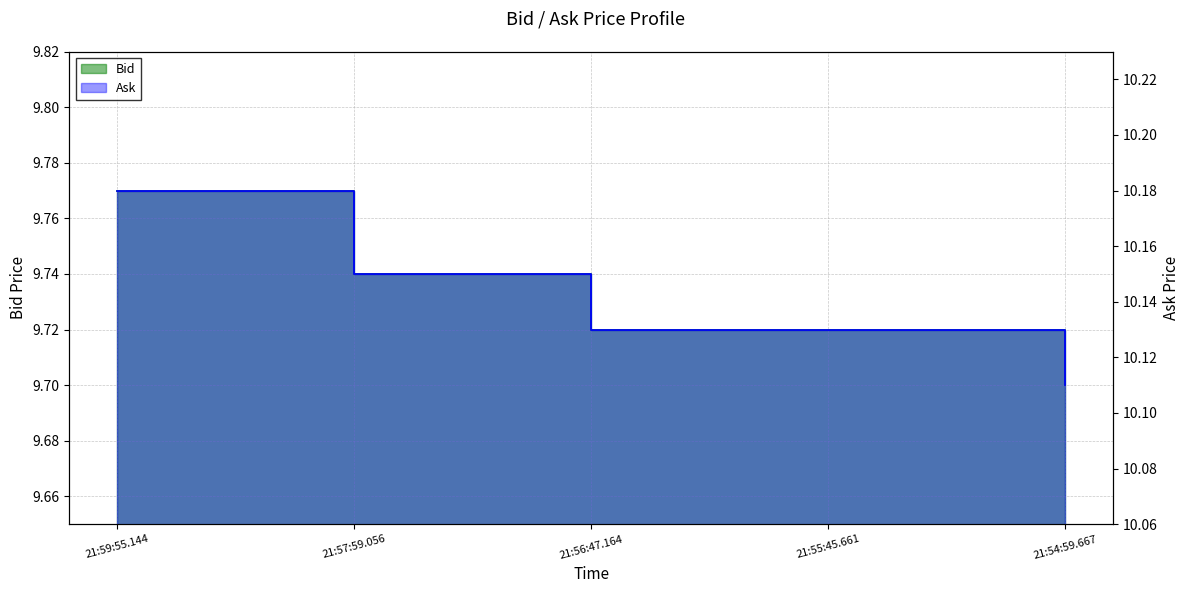

Which series has the widest spread of values?

Bid